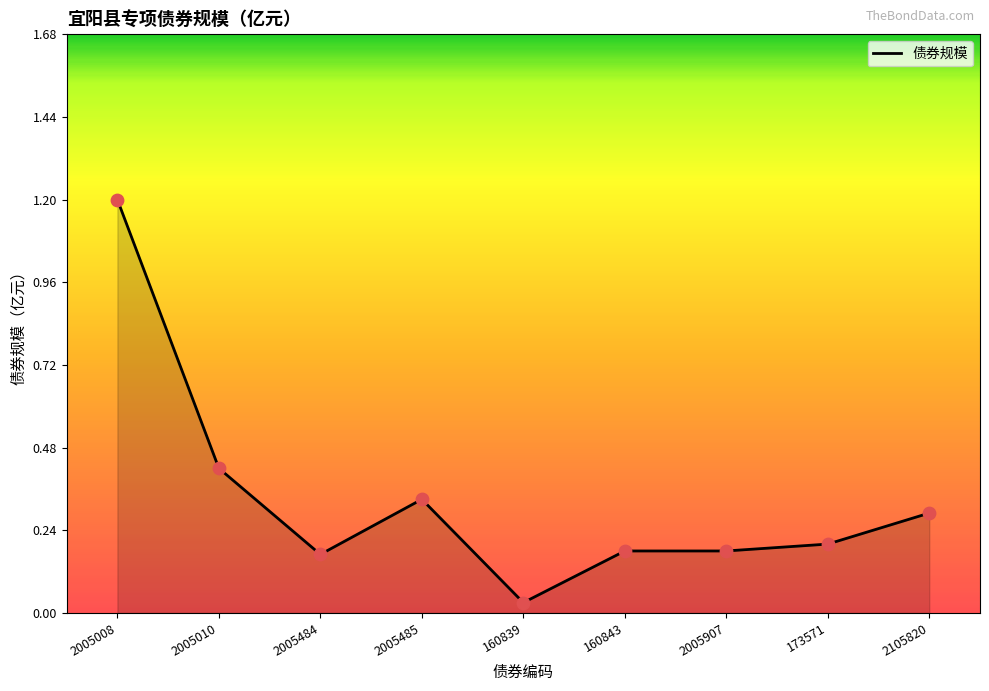

Between 160843 and 2005010, which is larger?

2005010